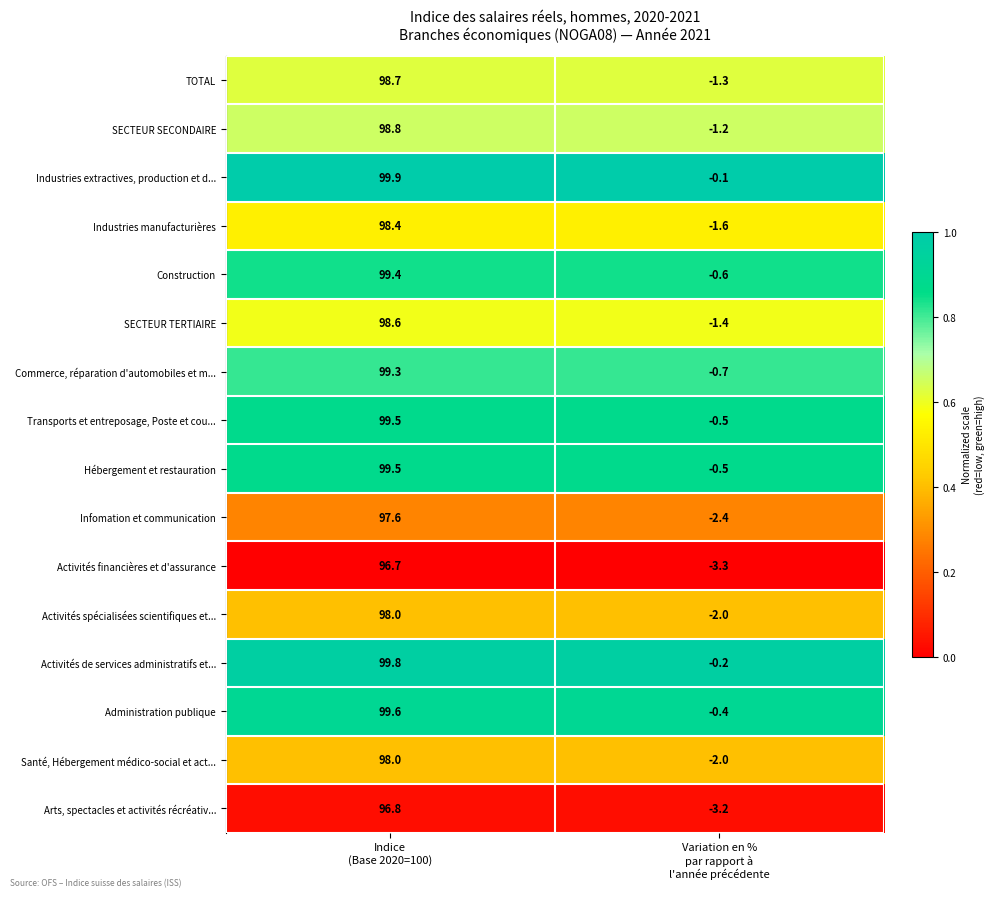

Which series has the largest total across all categories?

Industries extractives, production et d...